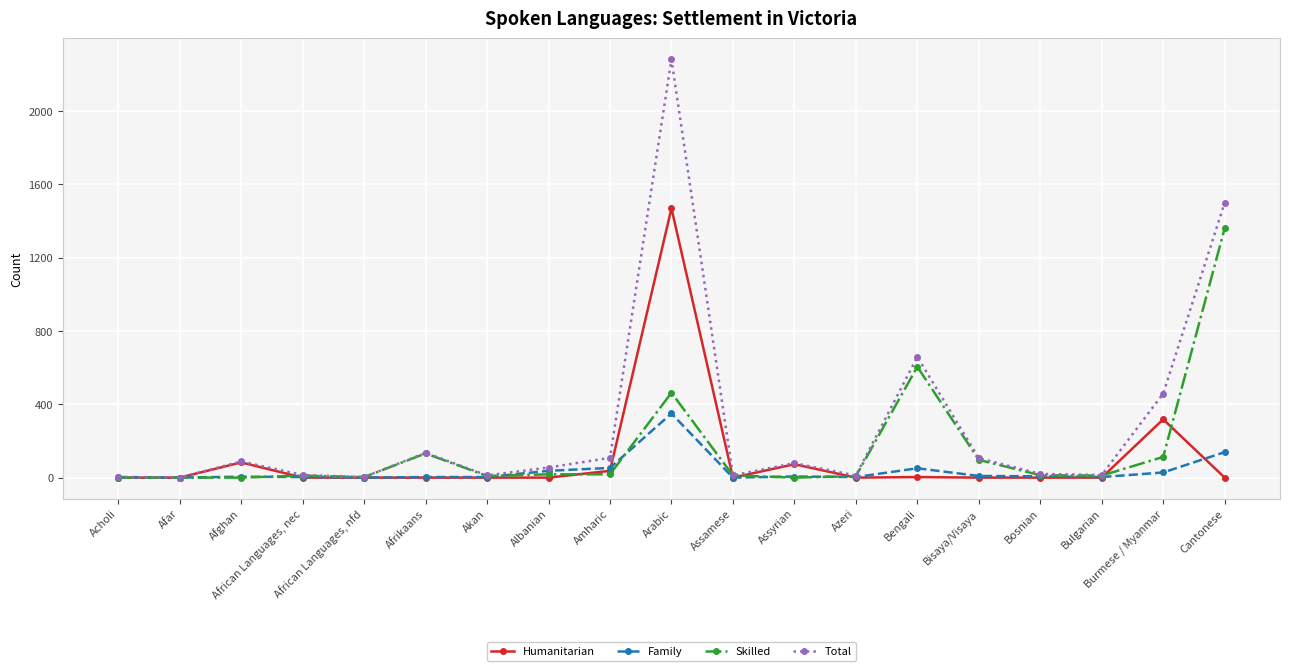

At which category is the sum across all series the highest?

Arabic